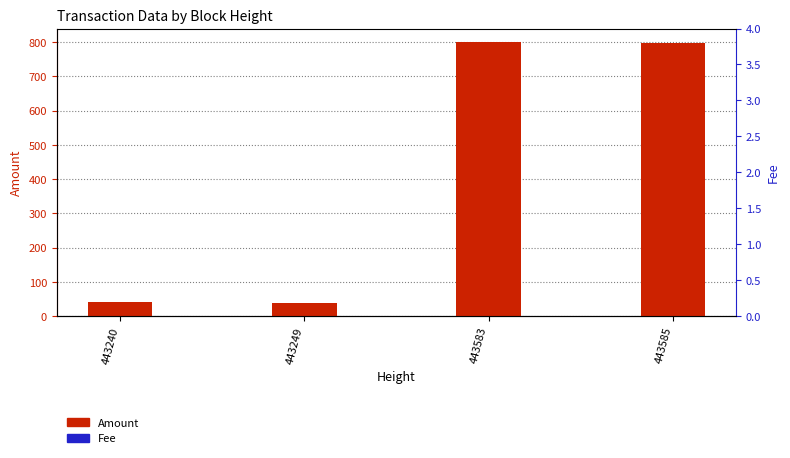

What is the difference between the Amount values at 443240 and 443249?

1